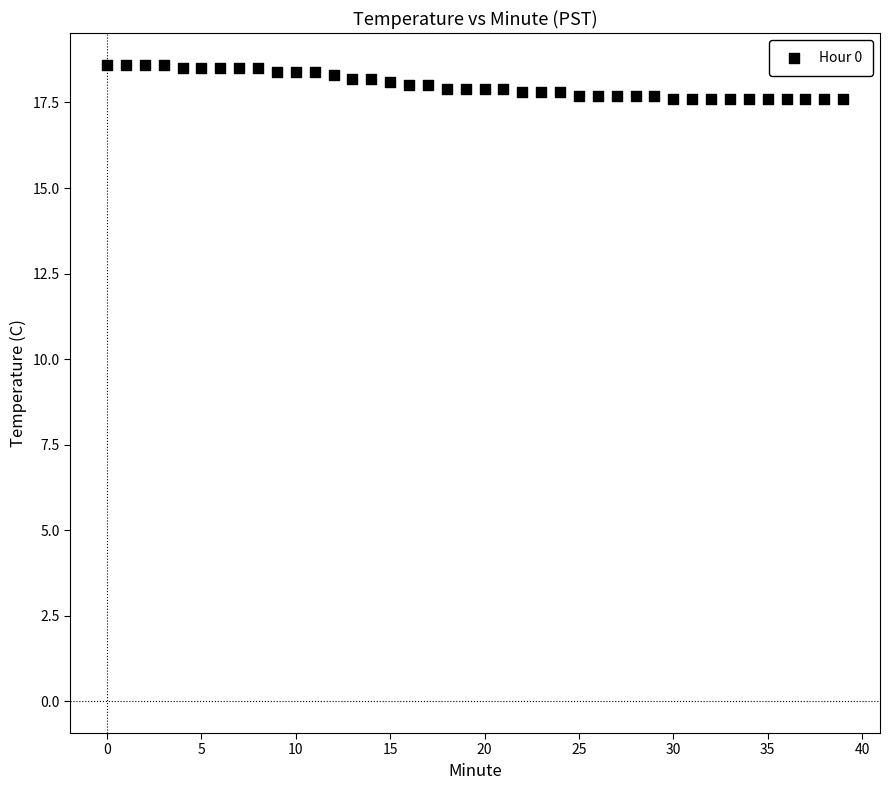

What is the range of Y values (max minus min)?

1.0